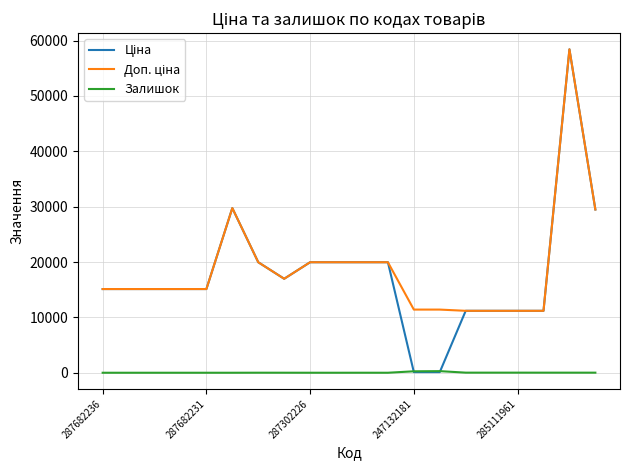

Is this an area chart (filled region under the line)?

No